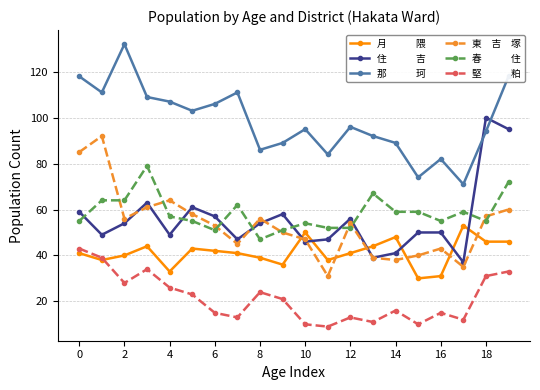

What is the minimum value shown in the chart?

9